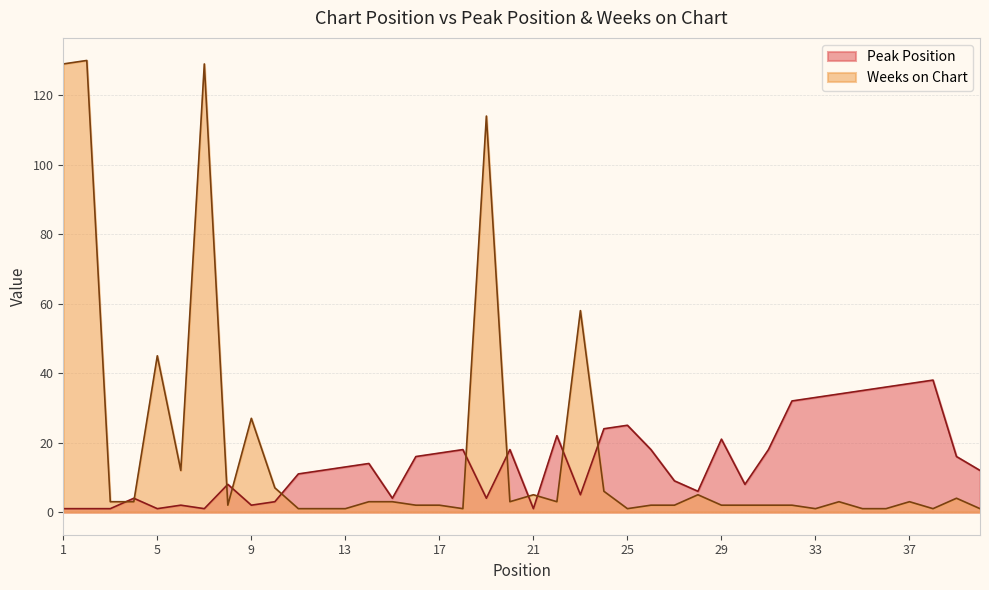

Rank the categories by Weeks on Chart value from highest to lowest.

2, 1, 7, 19, 23, 5, 9, 6, 10, 24, 21, 28, 39, 3, 4, 14, 15, 20, 22, 34, 37, 8, 16, 17, 26, 27, 29, 30, 31, 32, 11, 12, 13, 18, 25, 33, 35, 36, 38, 40